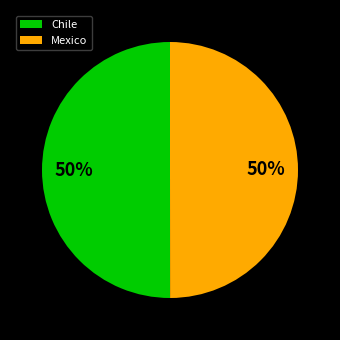

To the nearest percent, what percentage of the pie is Chile?

50%